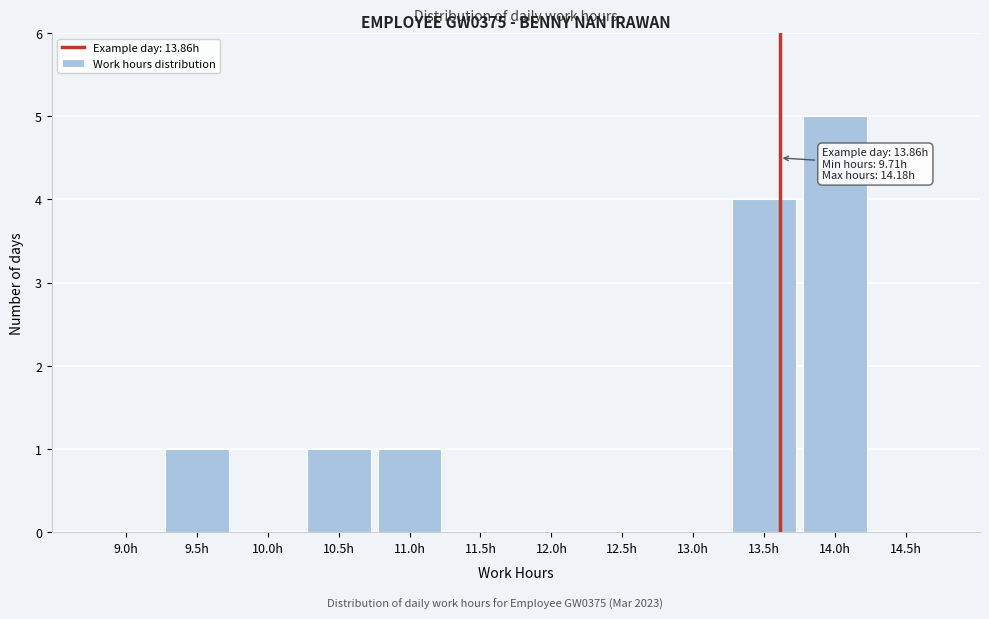

Reading left to right, transcribe all the data shown in this chart.

9.0h=0	9.5h=1	10.0h=0	10.5h=1	11.0h=1	11.5h=0	12.0h=0	12.5h=0	13.0h=0	13.5h=4	14.0h=5	14.5h=0